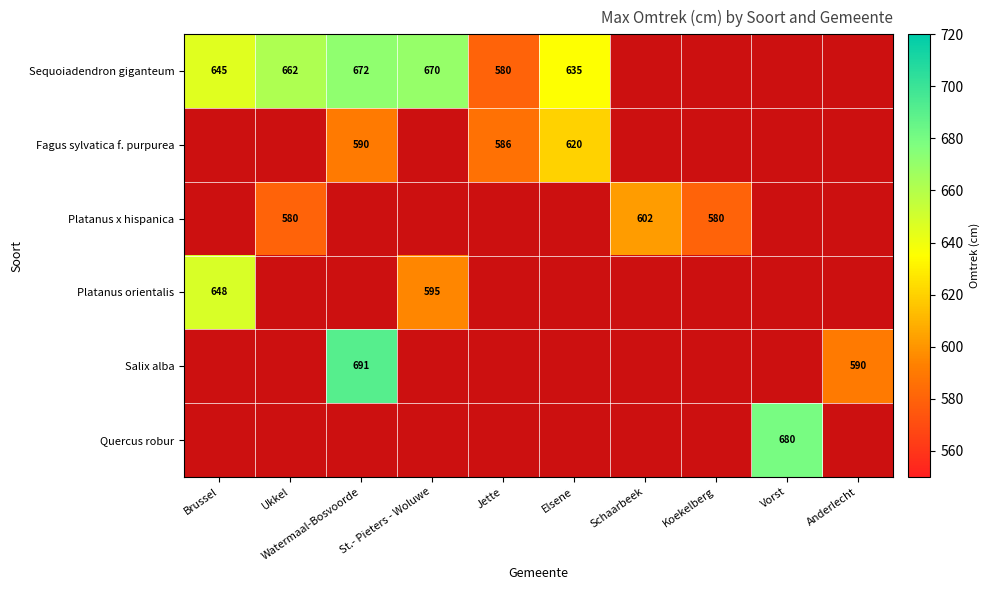

The value of Salix alba at Anderlecht is 1024.4. True or false?

False